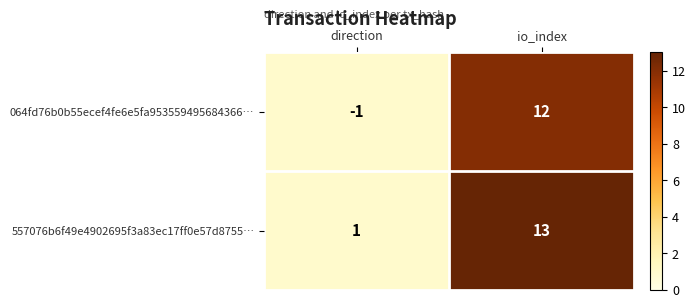

What is the average value of the 064fd76b0b55ecef4fe6e5fa953559495684366… series?

6